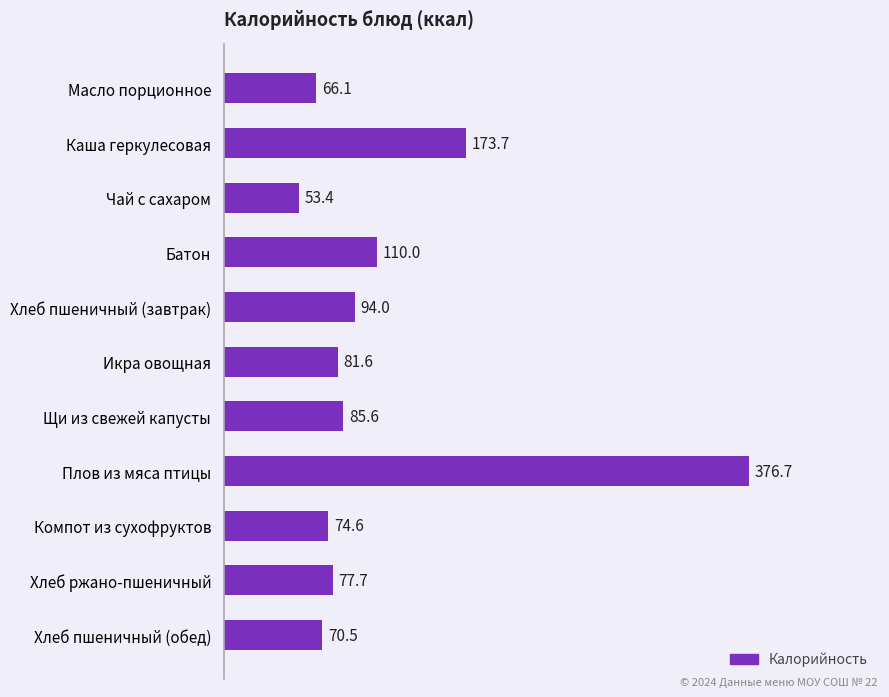

What is the maximum value shown in the chart?

376.7